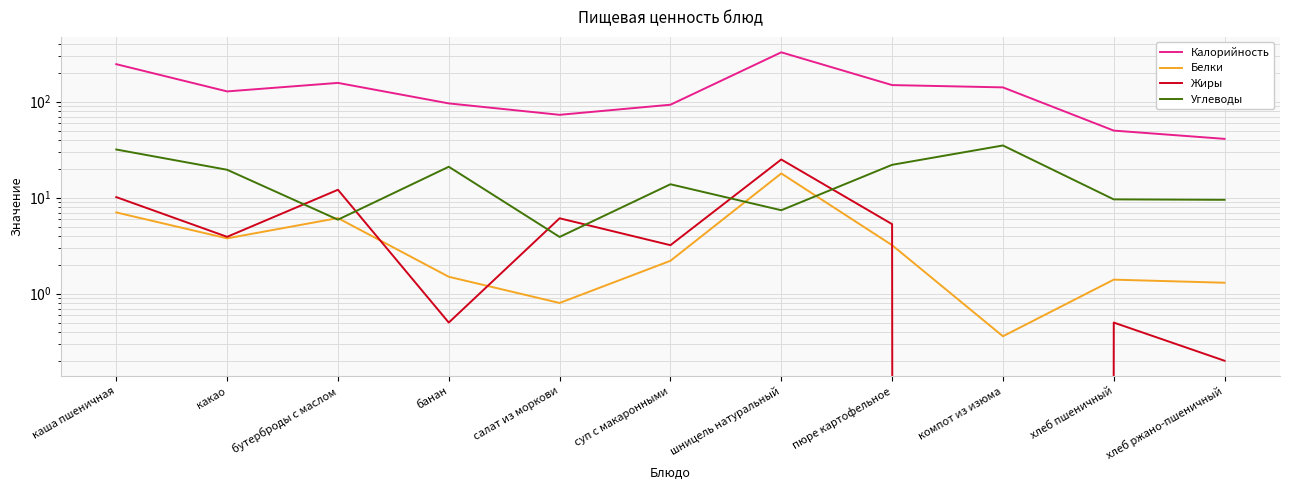

How many interior local peaks does the Углеводы series have?

3